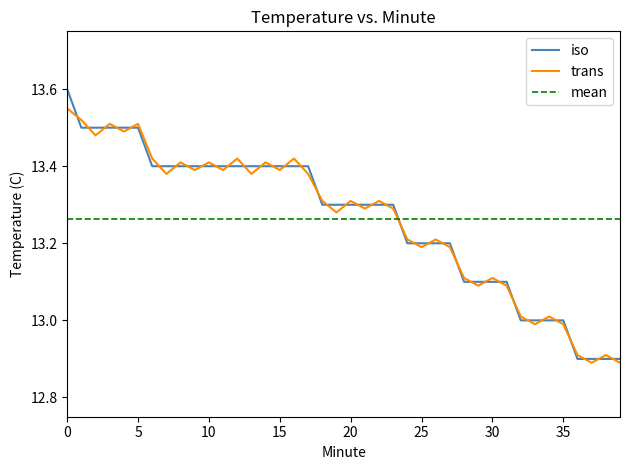

After their last crossing, which series has the higher values: trans or iso?

iso